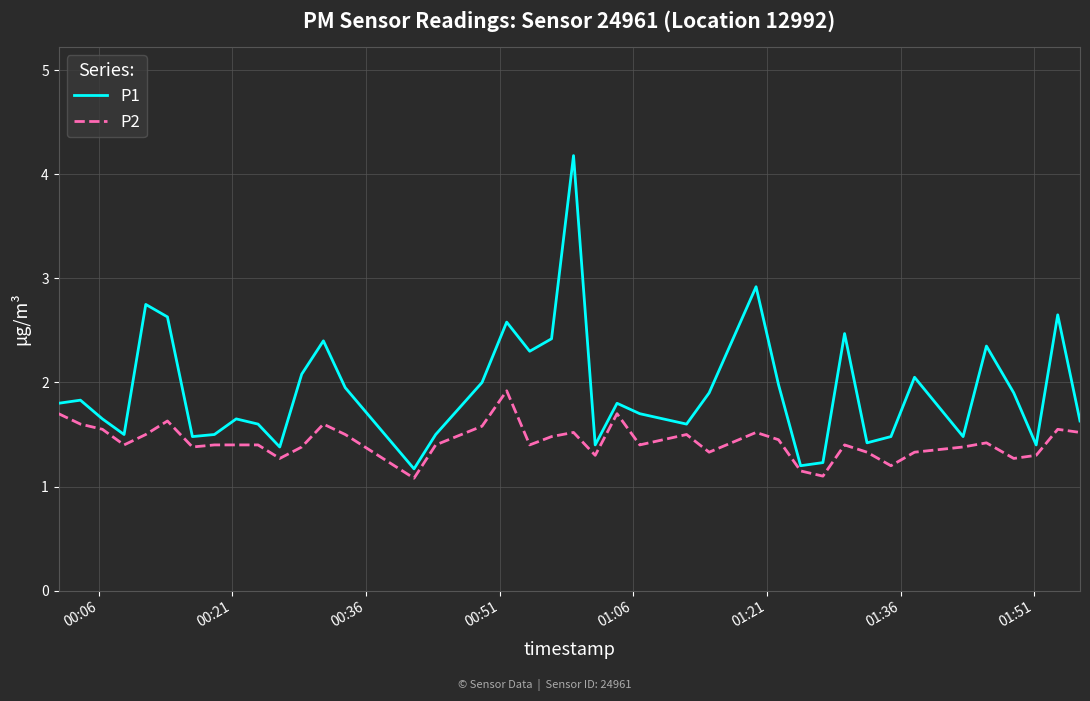

Which series has the largest range (max minus min)?

P1